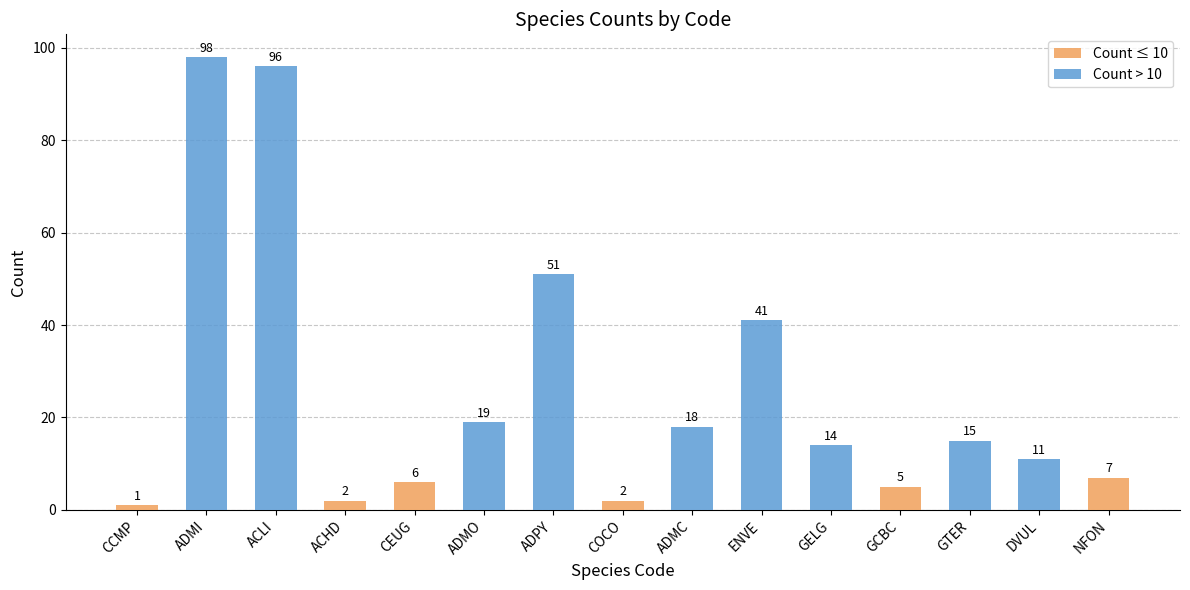

What is the maximum value for Count > 10?

98